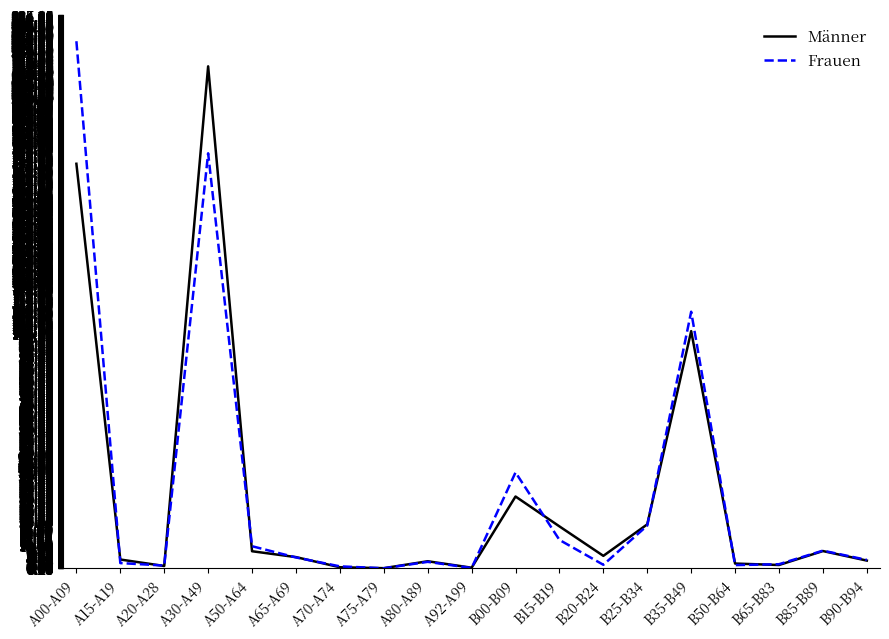

At which label does Frauen first exceed 3588?

A00-A09